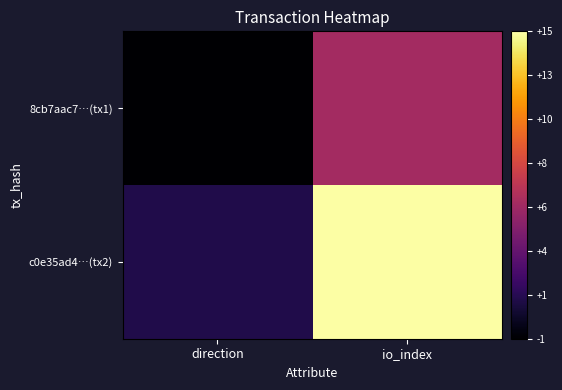

List the series in order of their peak value, highest first.

c0e35ad4…(tx2), 8cb7aac7…(tx1)